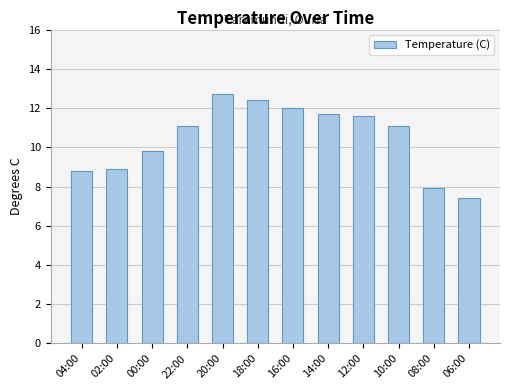

Which has a higher value, 22:00 or 08:00?

22:00